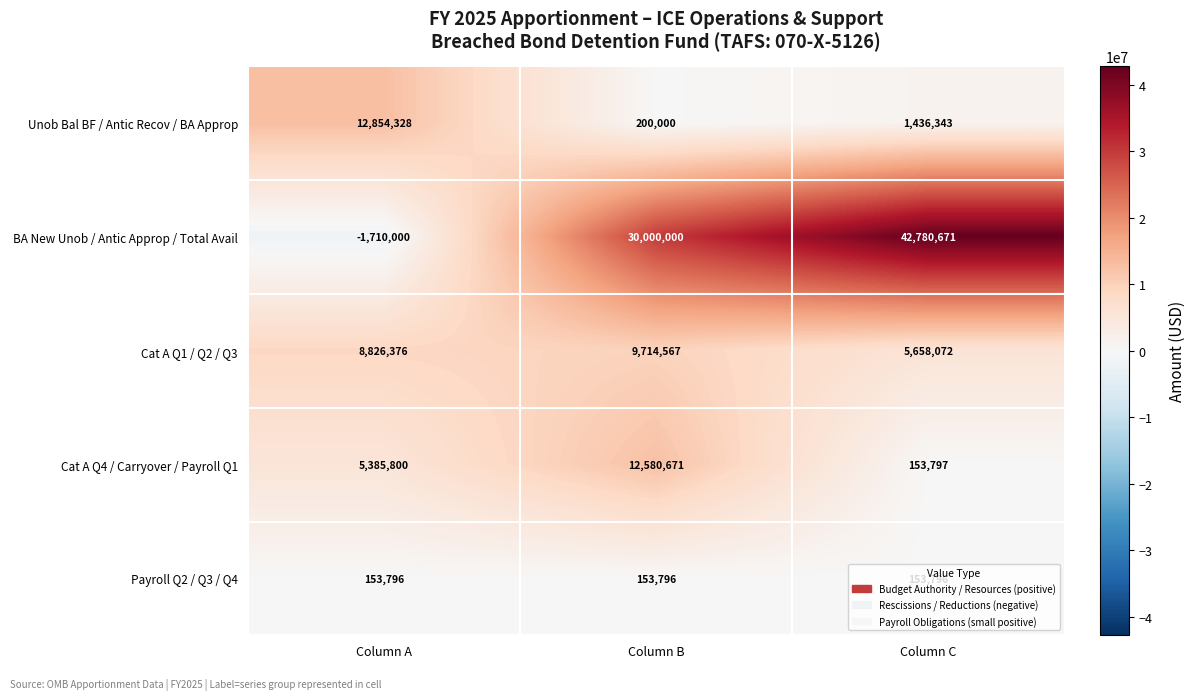

Rank the series at Column C from lowest to highest value.

Payroll Q2 / Q3 / Q4, Cat A Q4 / Carryover / Payroll Q1, Unob Bal BF / Antic Recov / BA Approp, Cat A Q1 / Q2 / Q3, BA New Unob / Antic Approp / Total Avail